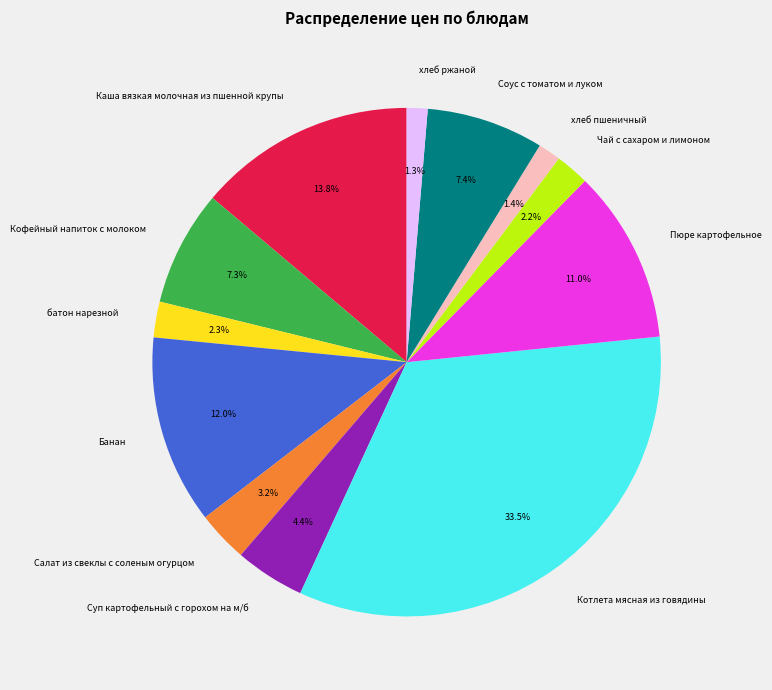

How many segments does this pie chart have?

12